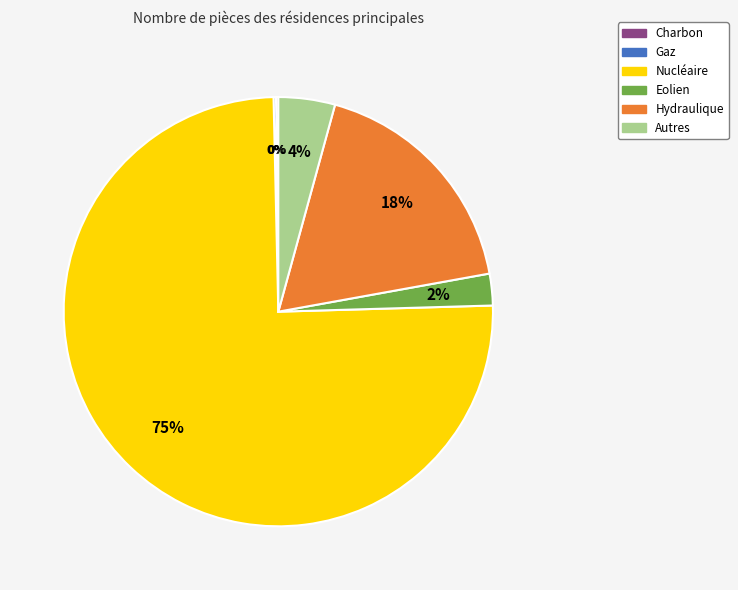

Does Nucléaire account for over 50% of the chart?

Yes